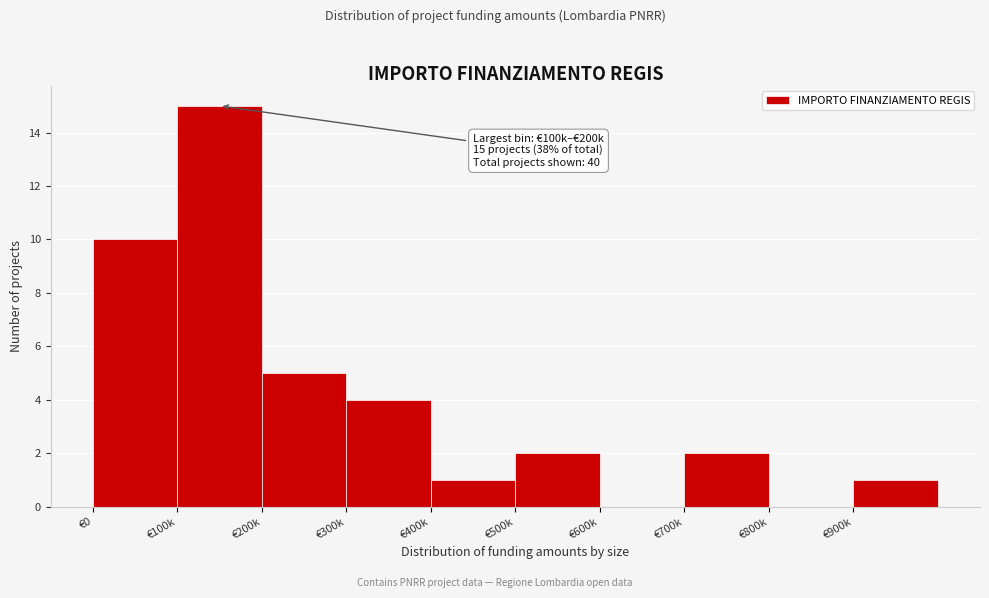

Reading left to right, extract all data points from this chart.

€0=10	€100k=15	€200k=5	€300k=4	€400k=1	€500k=2	€600k=0	€700k=2	€800k=0	€900k=1